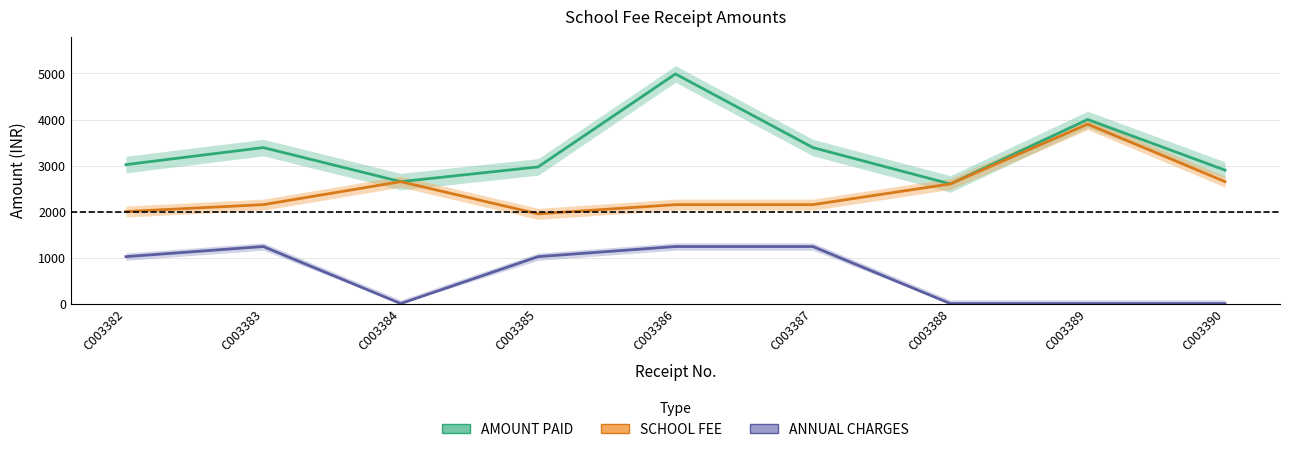

Where is the first local minimum for AMOUNT PAID?

C003384